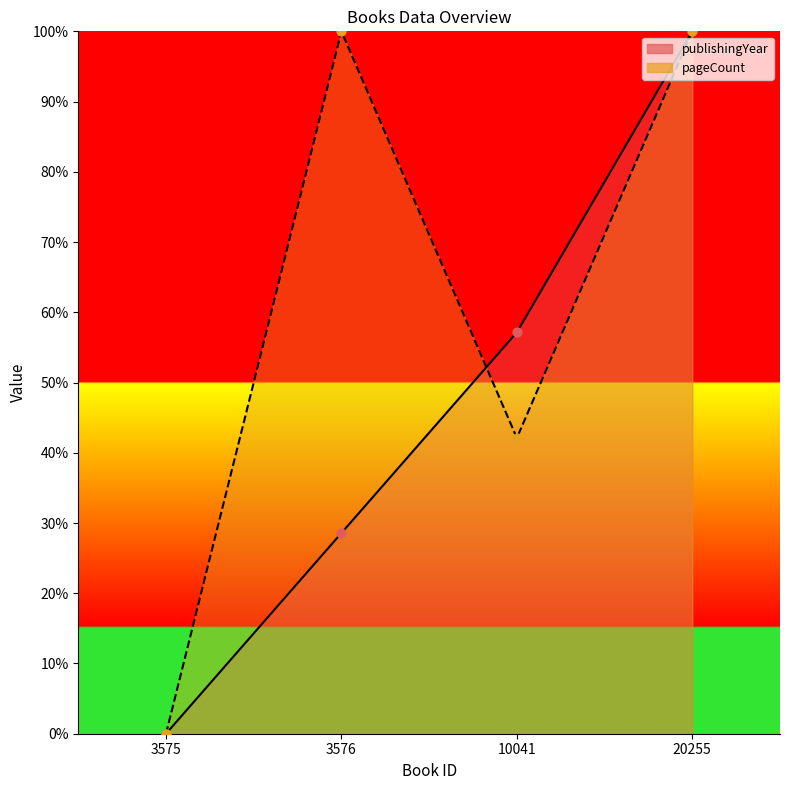

Which series has the largest Y range (max minus min)?

publishingYear